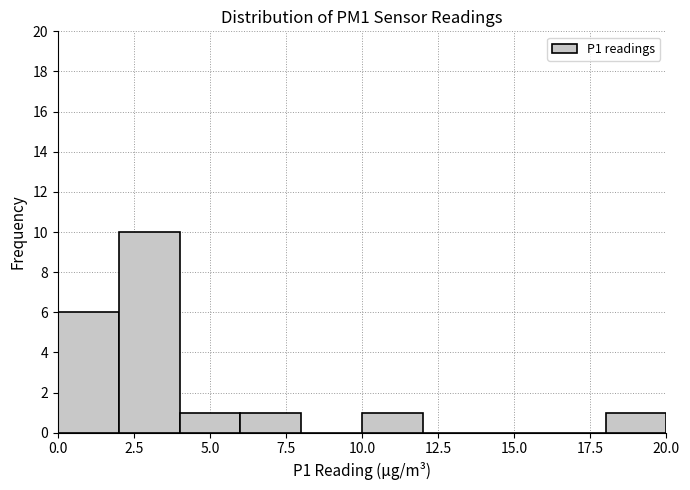

How tall is the bar that spans 4 to 6 on the x-axis? The values are not printed on the chart, so give them approximately, as read against the axis.

1